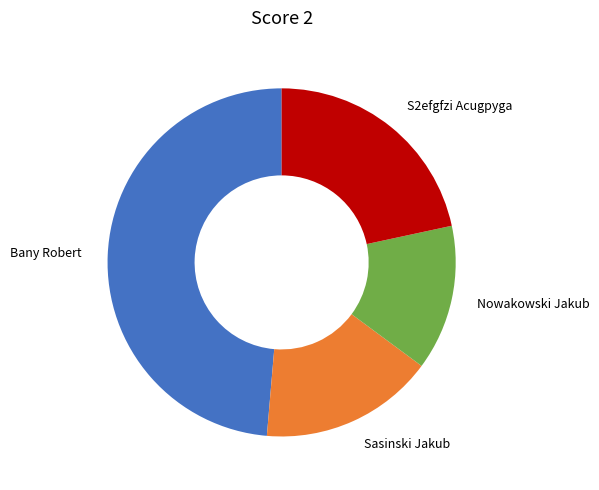

Which category has the smallest portion of the pie?

Nowakowski Jakub